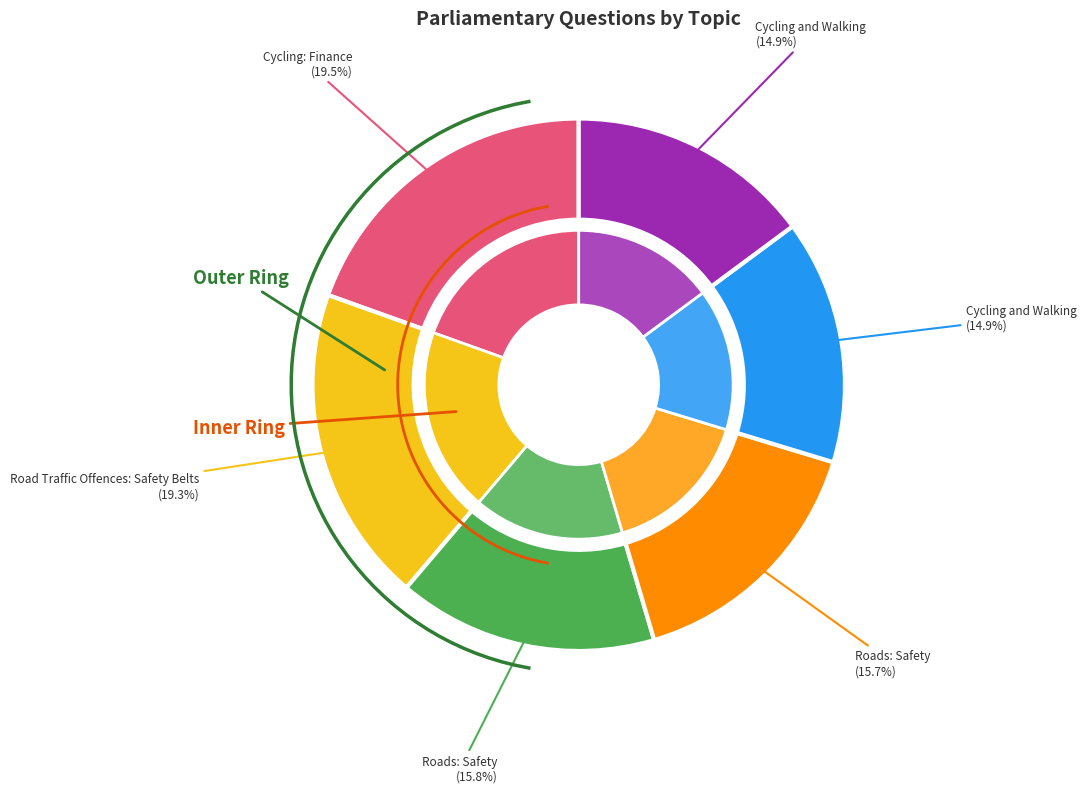

What percentage is the Roads: Safety (137893) slice, to the nearest percent?

16%